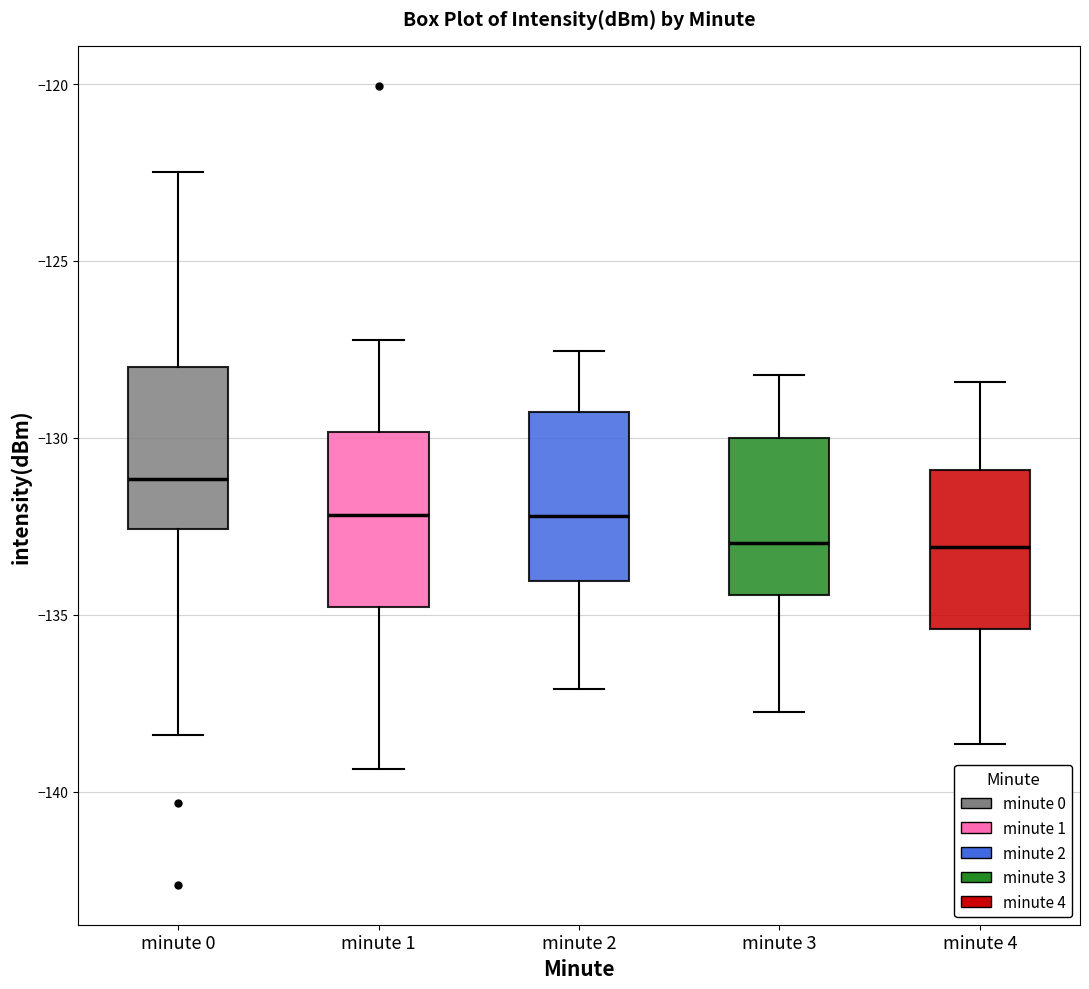

Reading left to right, read every box against the y-axis: the position of its median line, the range the box covers, and the ends of its whiskers. The values are not printed on the chart, so give them approximately, as read against the axis.

minute 0: median -131.0, box -132.5 to -128.0, whiskers -138.5 to -122.5
minute 1: median -132.0, box -135.0 to -130.0, whiskers -139.5 to -127.0
minute 2: median -132.0, box -134.0 to -129.5, whiskers -137.0 to -127.5
minute 3: median -133.0, box -134.5 to -130.0, whiskers -138.0 to -128.0
minute 4: median -133.0, box -135.5 to -131.0, whiskers -138.5 to -128.5